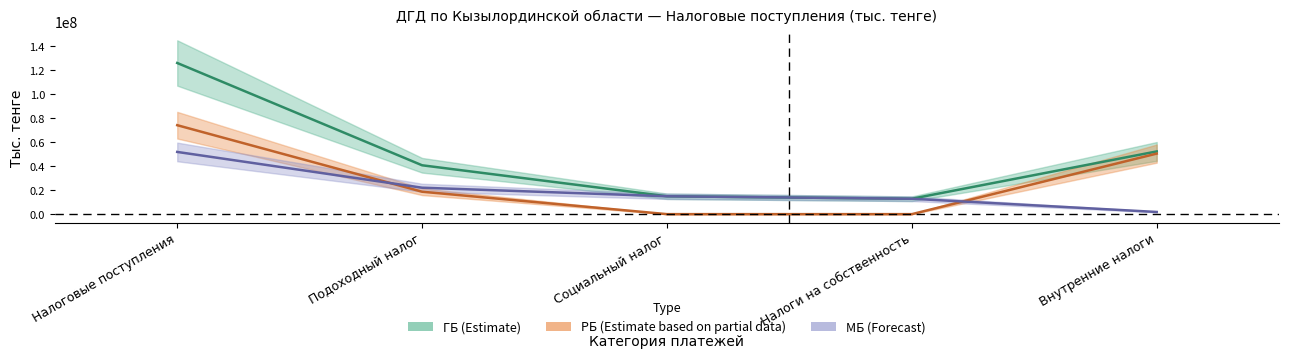

Which has a higher value, Подоходный налог or Налоги на собственность?

Подоходный налог